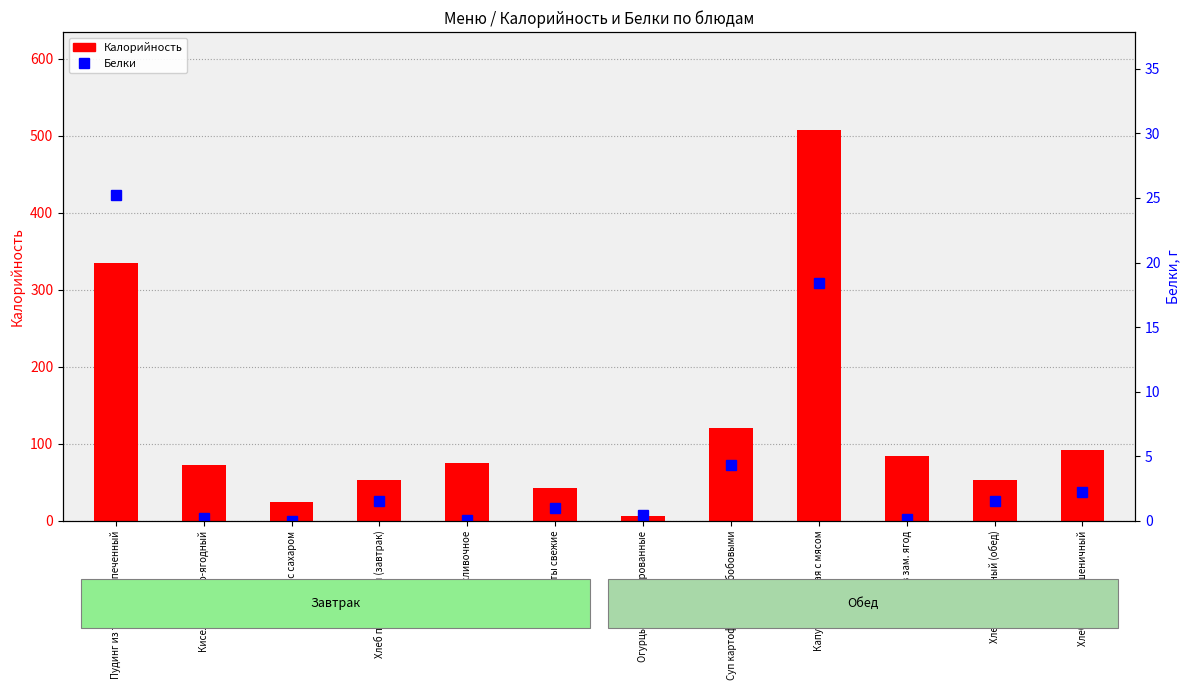

At which category is the sum across all series the highest?

Капуста тушеная с мясом